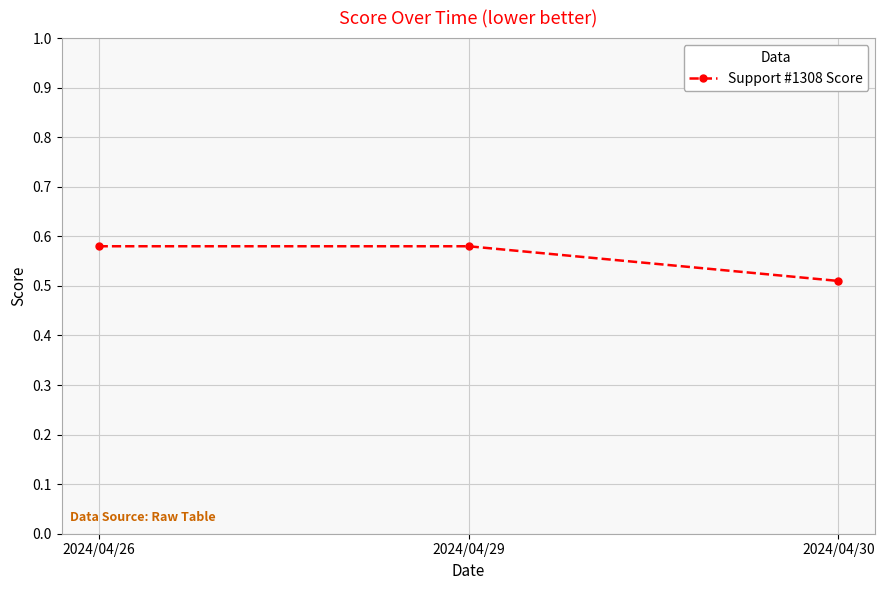

Where is the data nearest to the value 0?

2024/04/30